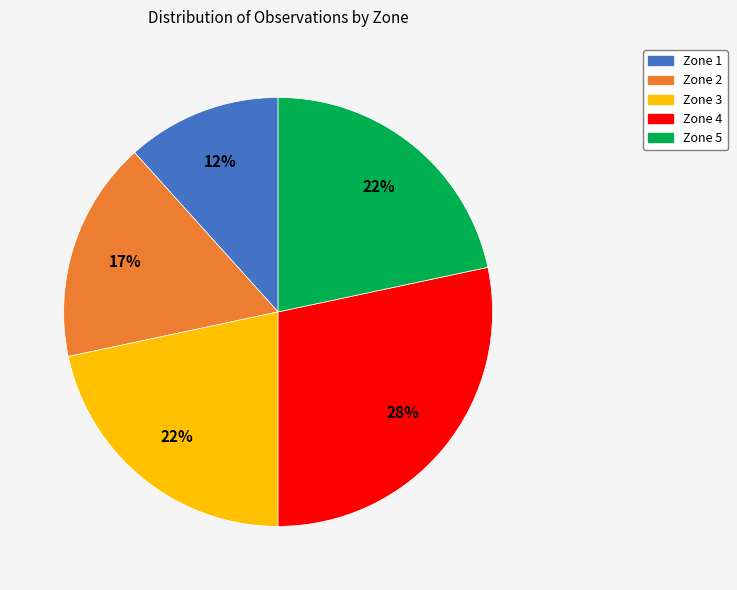

To the nearest percent, what percentage of the pie is Zone 1?

12%